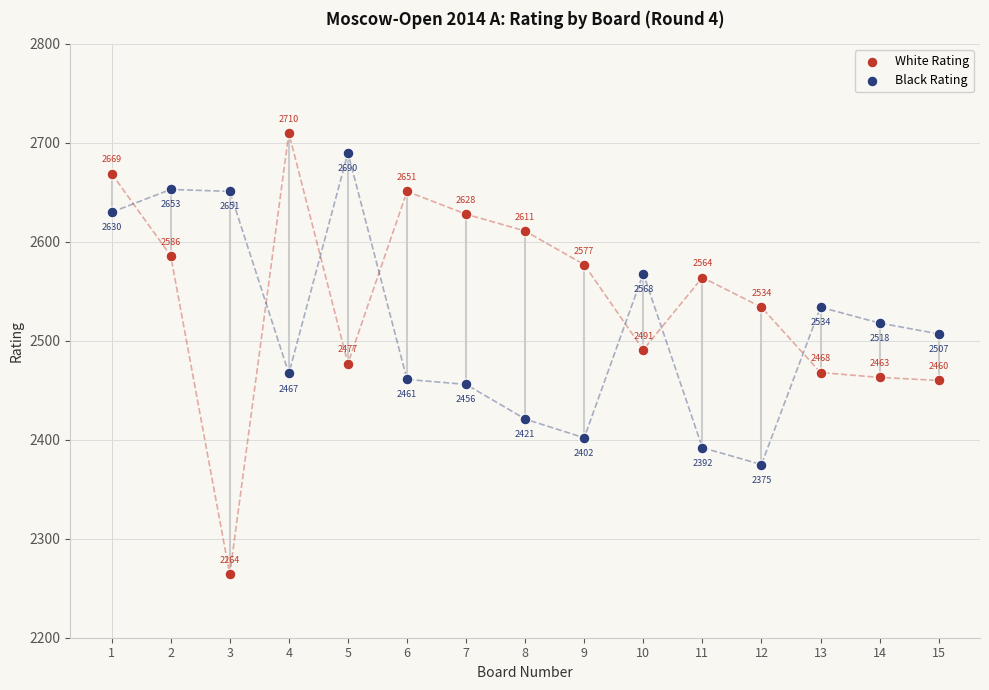

Which series contains the highest Y value?

White Rating